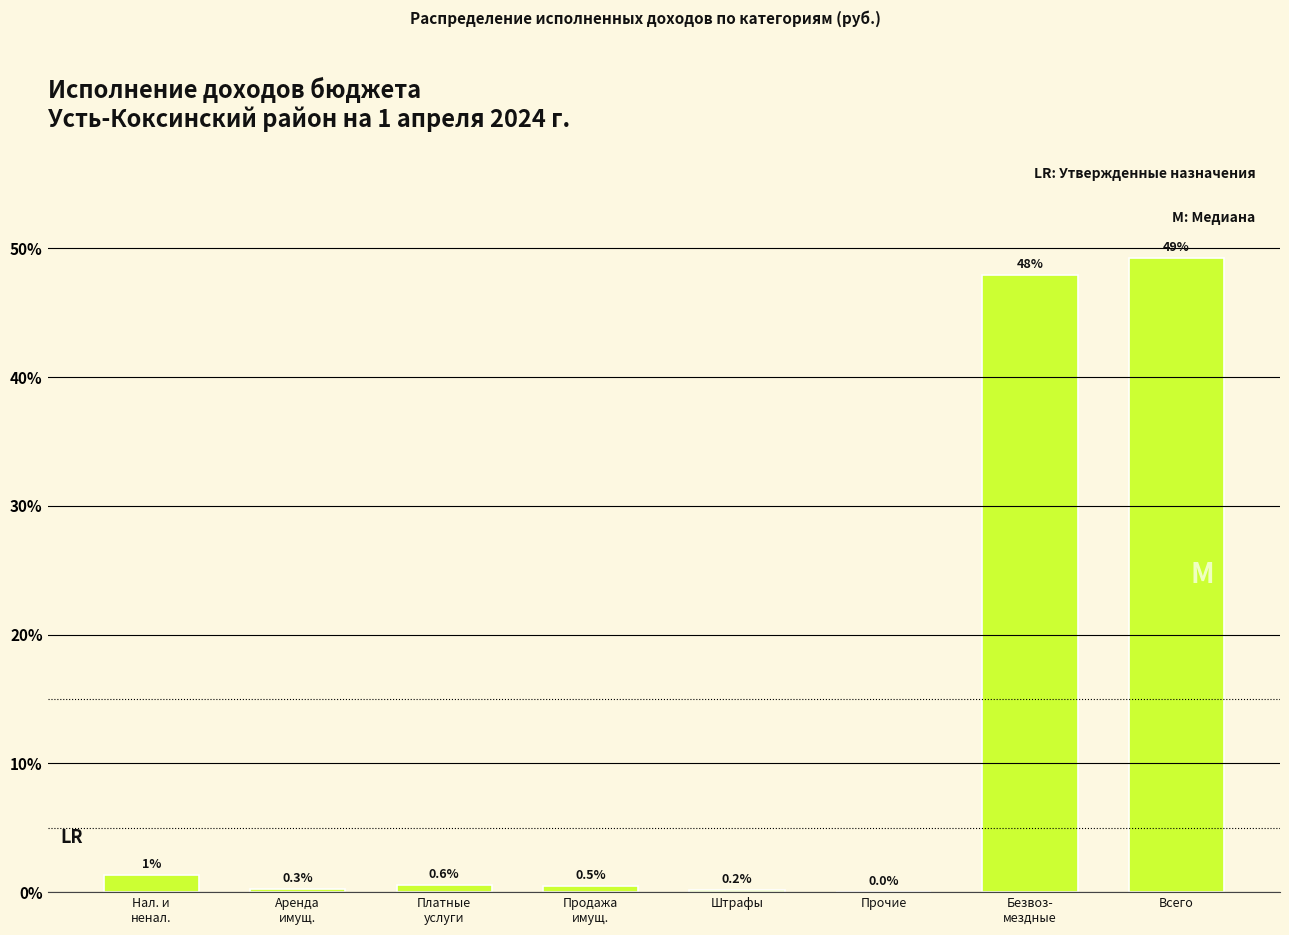

What is the maximum value shown in the chart?

49.2